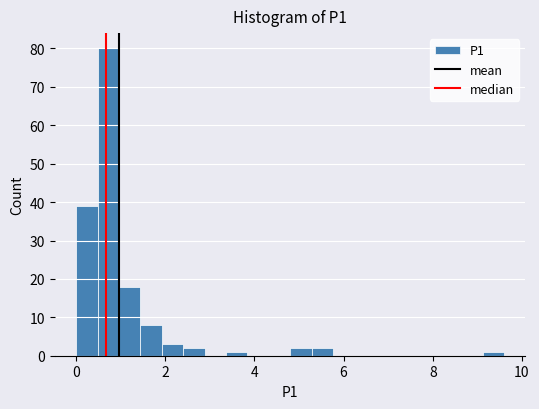

Read against the x-axis, roughly where is the centre of the tallest bar?

0.8